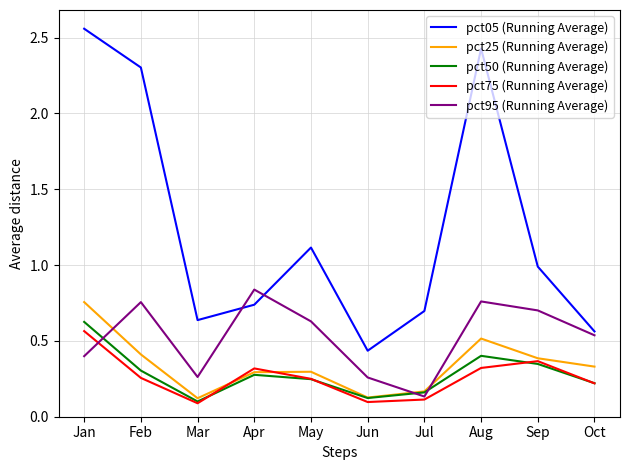

At which category is the sum across all series the highest?

Jan